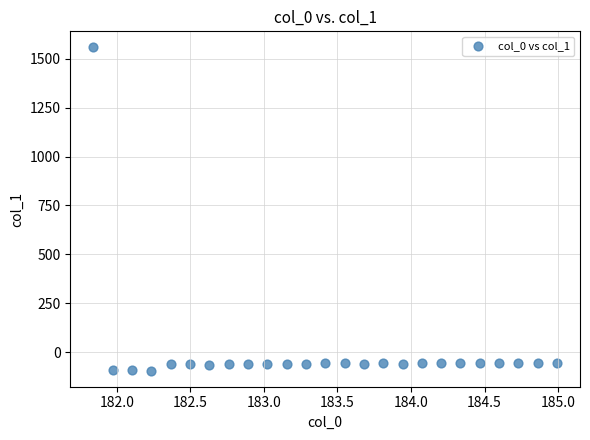

What is the range of X values (max minus min)?

3.1